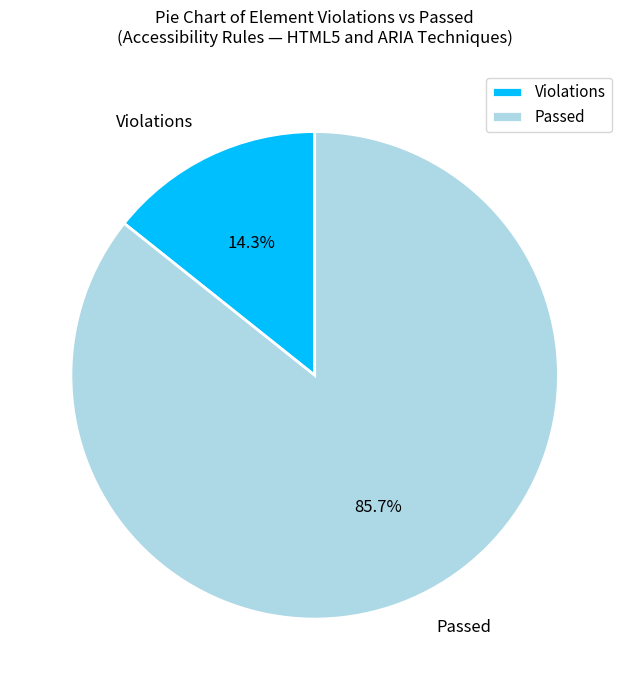

What percentage do Violations and Passed together represent?

100.0%